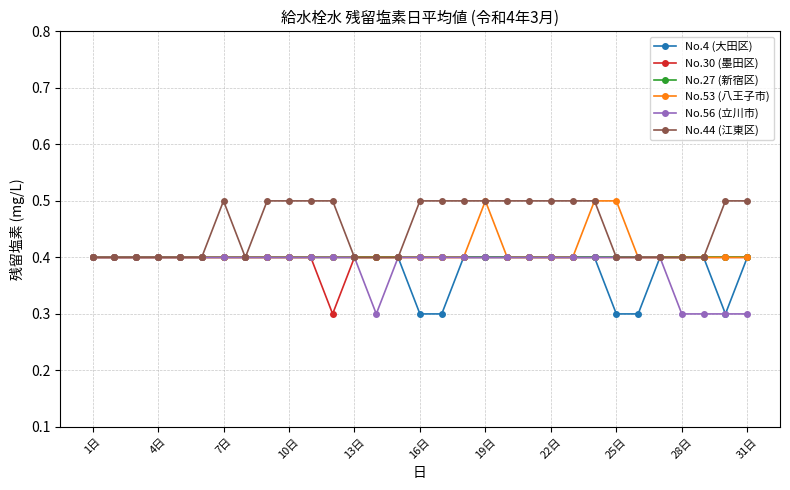

Which series has the largest total across all categories?

No.44 (江東区)